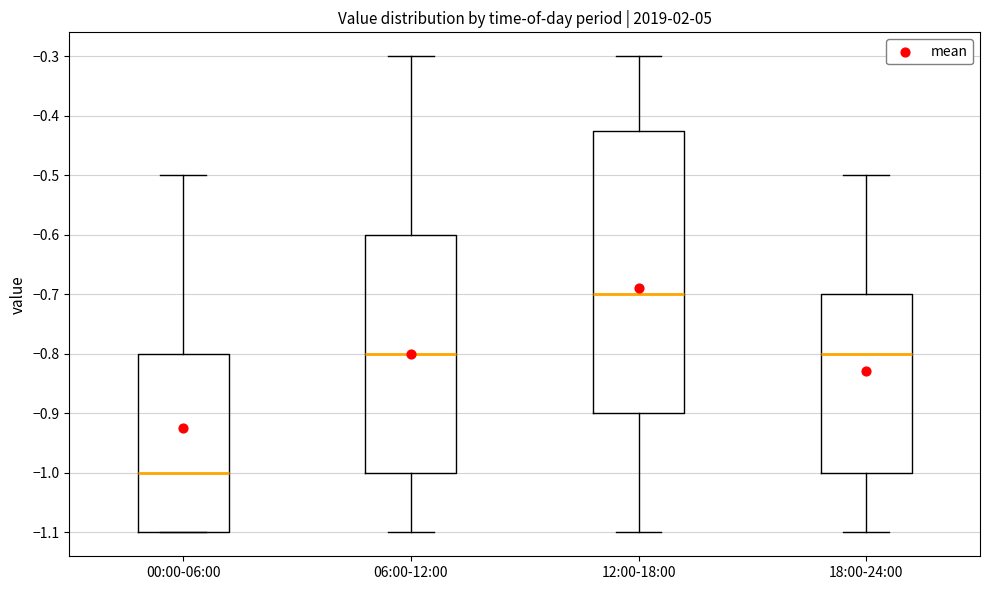

Comparing the boxes themselves (not the whiskers), which one is the tallest?

12:00-18:00